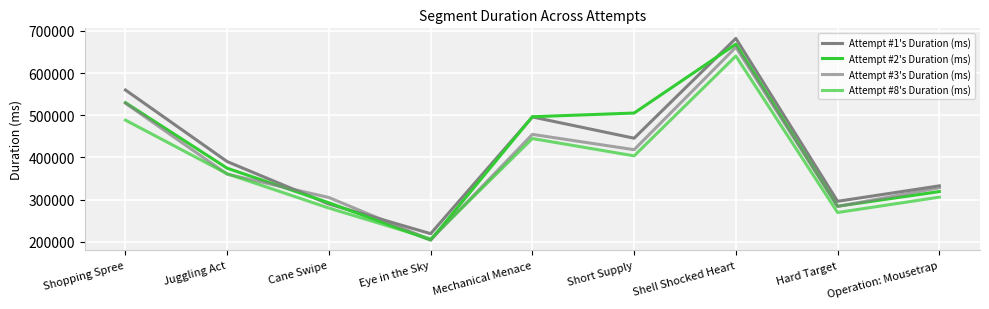

What is the label of the 9th point from the left?

Operation: Mousetrap